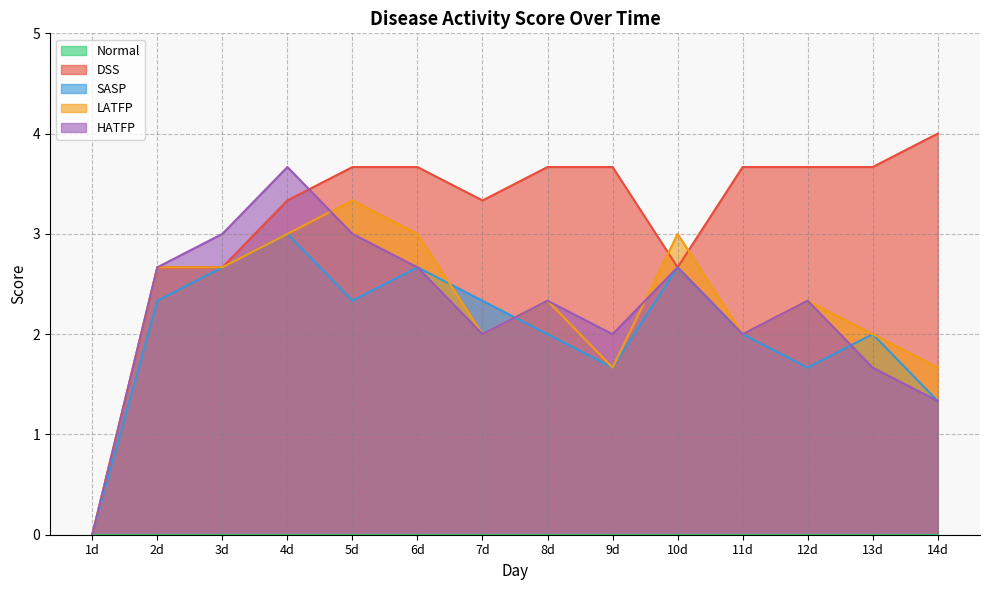

After their last crossing, which series has the higher values: LATFP or DSS?

DSS